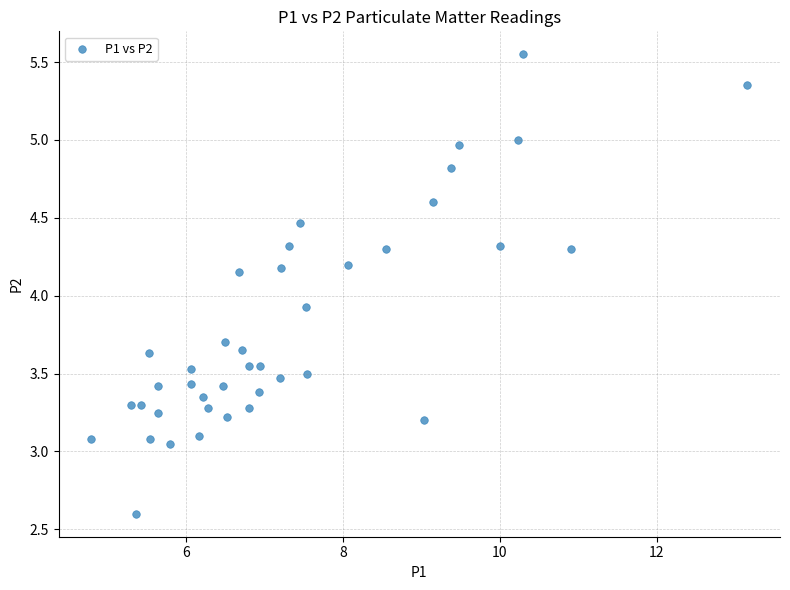

What is the range of X values (max minus min)?

8.4